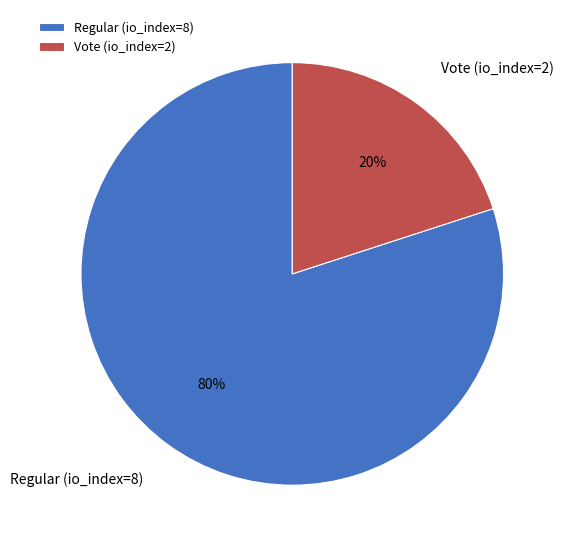

To the nearest percent, what is the difference between the largest and smallest slice percentages?

60%